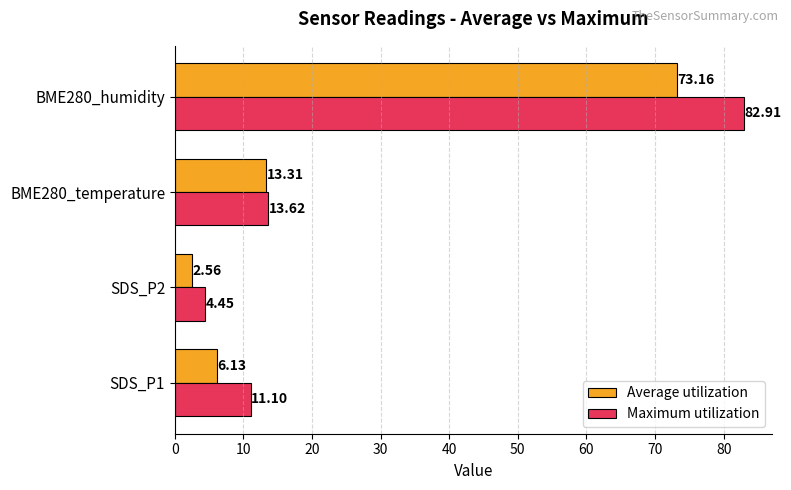

Which series has the widest spread of values?

Maximum utilization